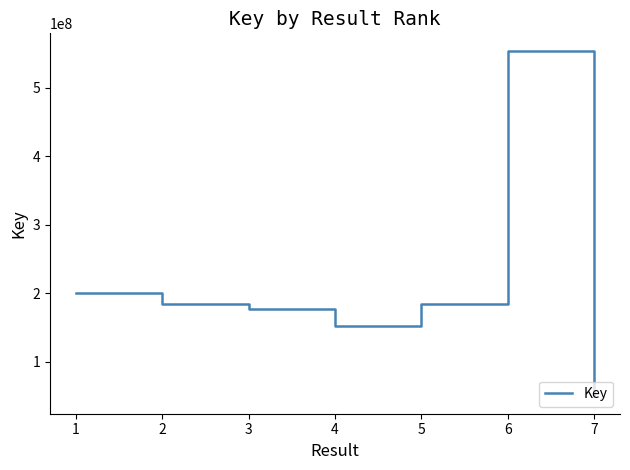

Read the value at 1.

200487428